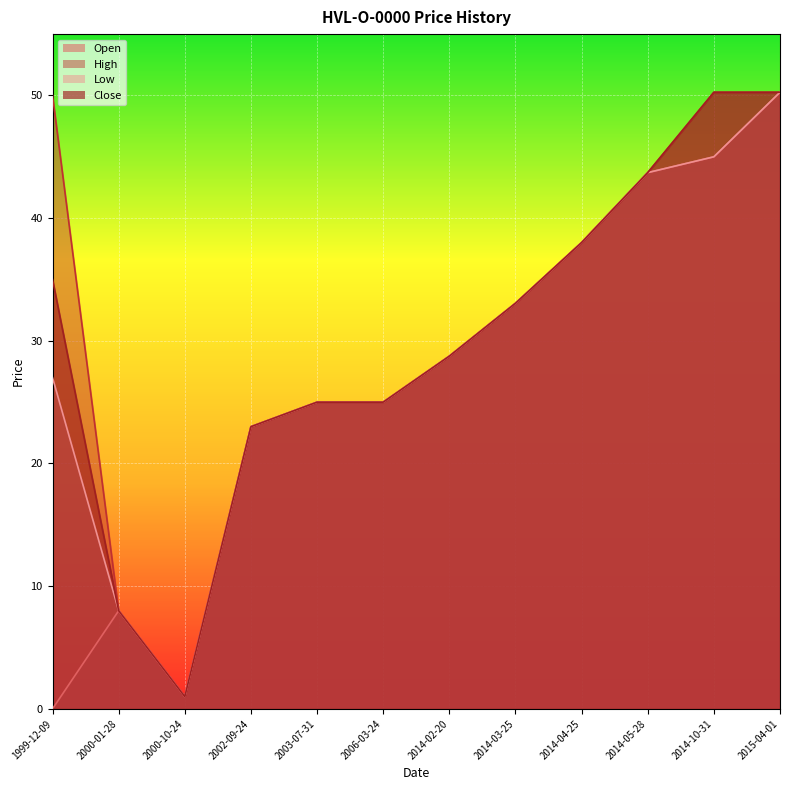

How many values in Open are above zero?

11